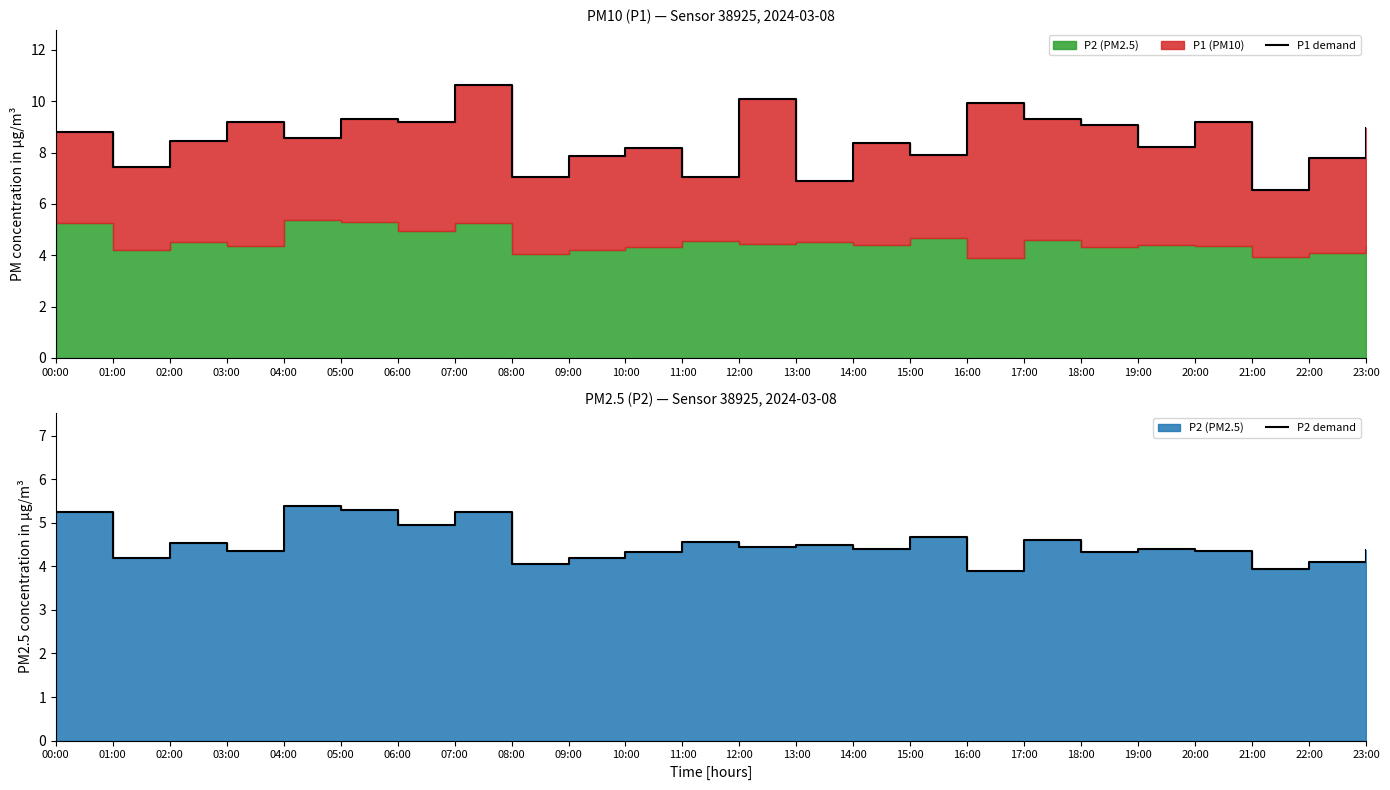

True or false: P1 demand and P2 demand intersect in this chart.

False